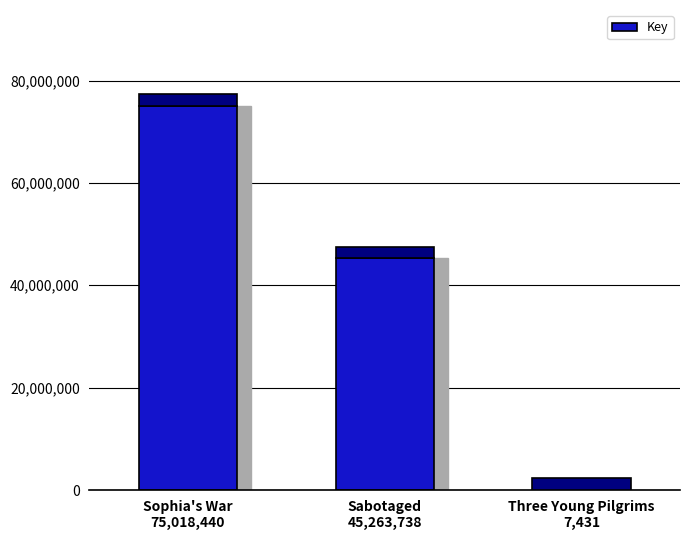

Are the bars horizontal?

No